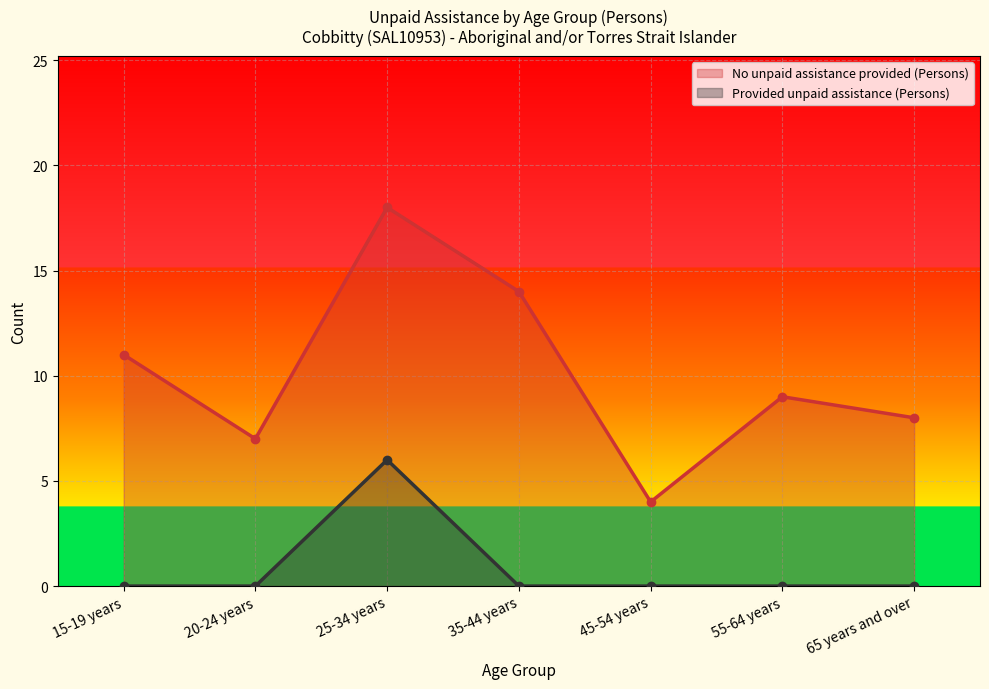

Is the value of Provided unpaid assistance (Persons) at 35-44 years greater than the value of No unpaid assistance provided (Persons) at 55-64 years?

No